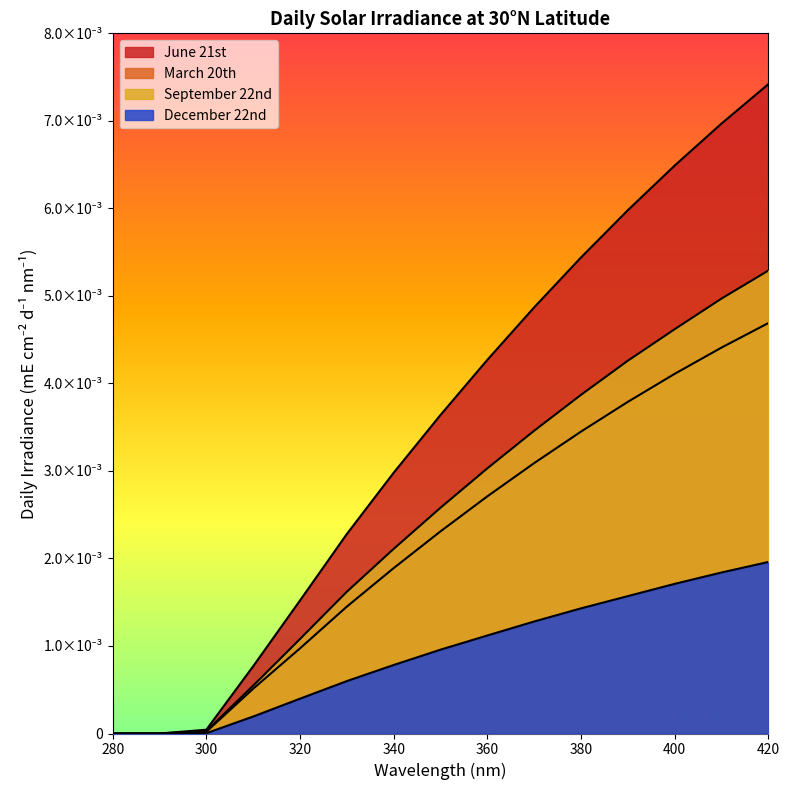

List the series in order of their peak value, lowest first.

December 22nd, March 20th, September 22nd, June 21st